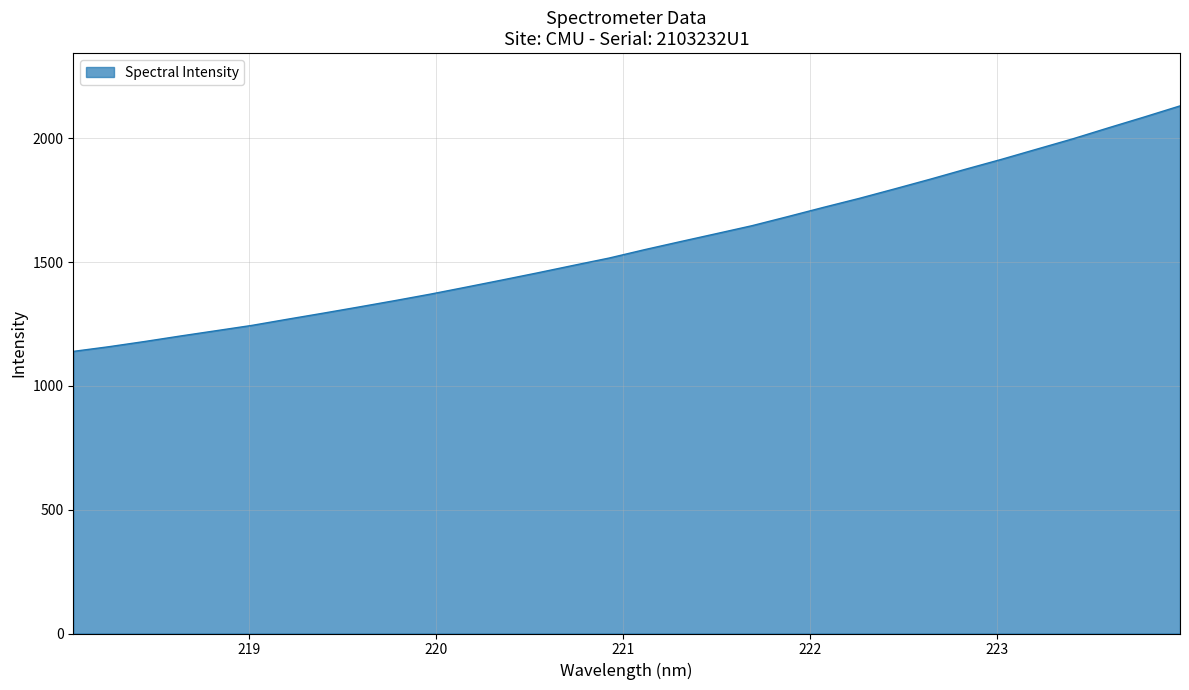

What is the maximum value shown in the chart?

2130.9